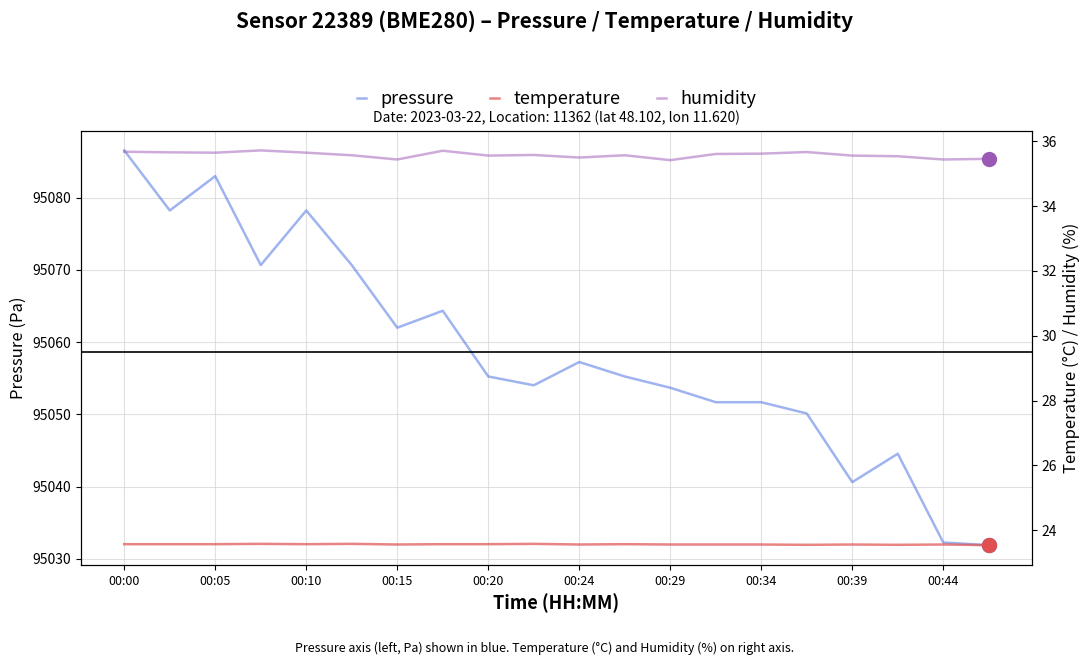

What is the highest value of the pressure series?

95086.5